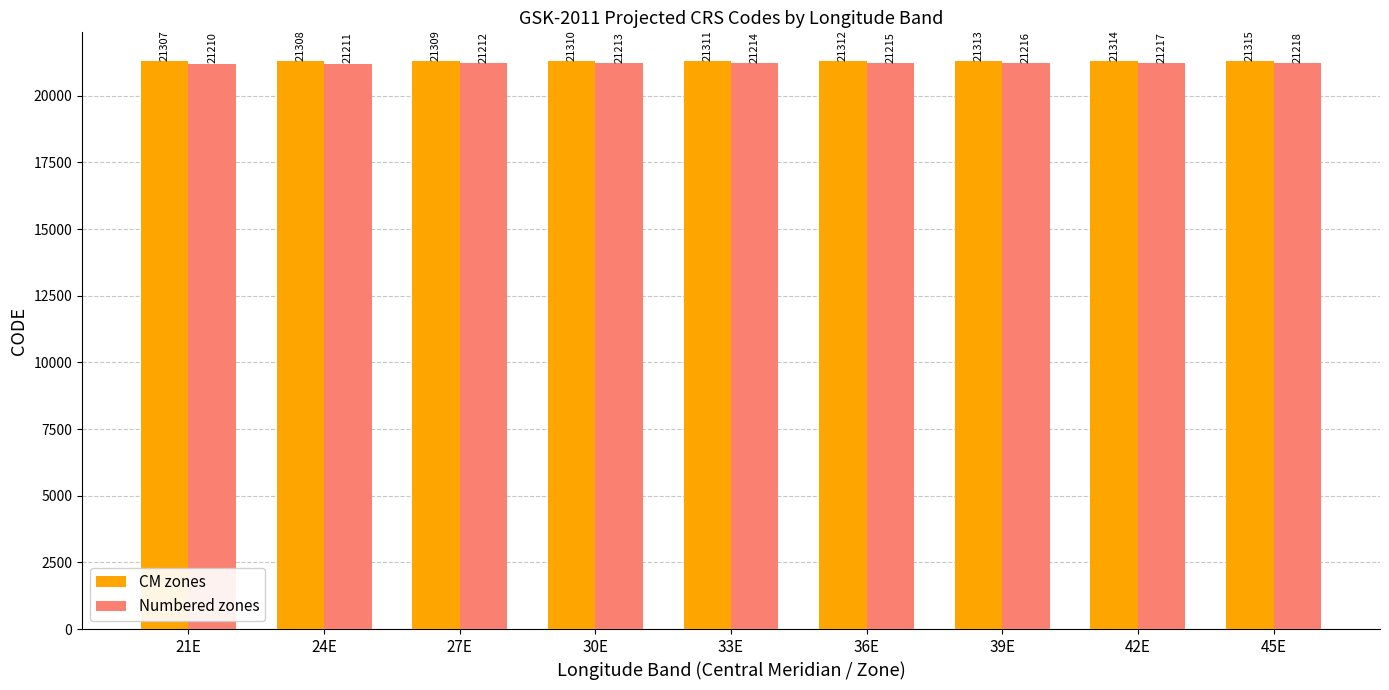

What is the sum of all CM zones values?

191799